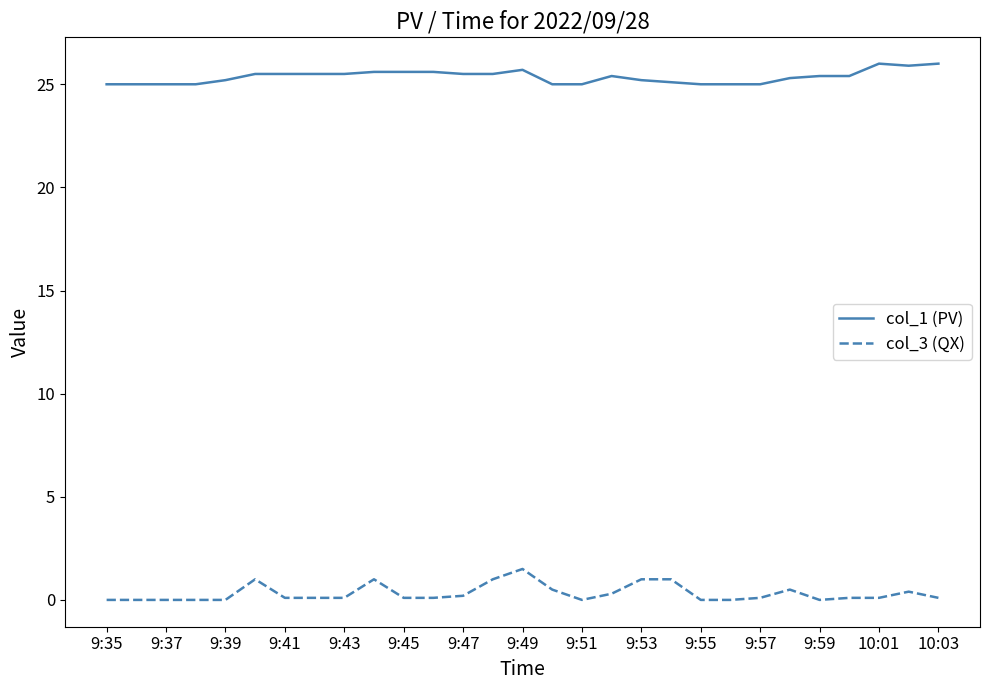

Which series has the largest total across all categories?

col_1 (PV)